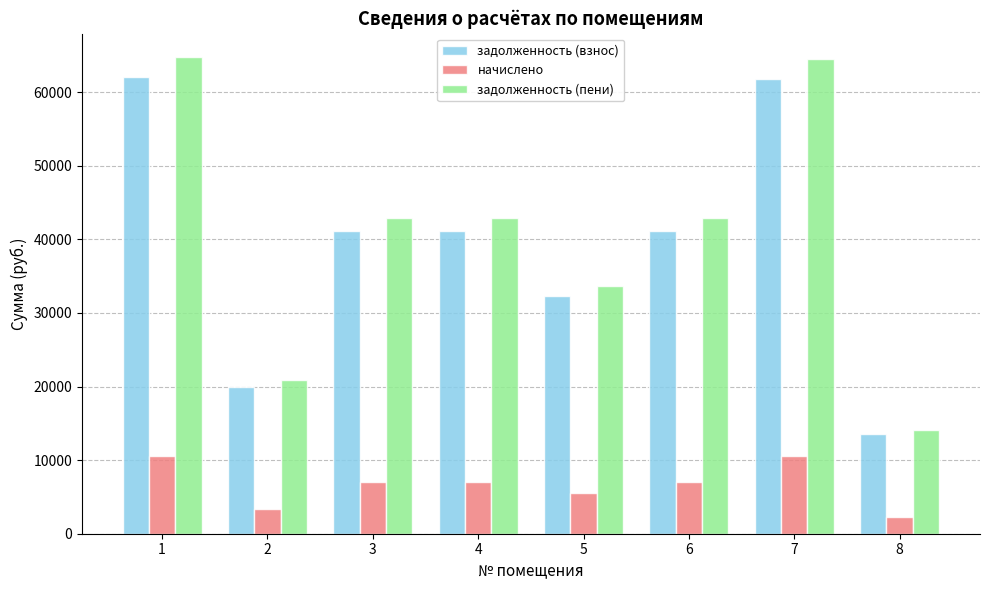

What is the value of the задолженность (взнос) bar at the 4th from the left?

41131.9